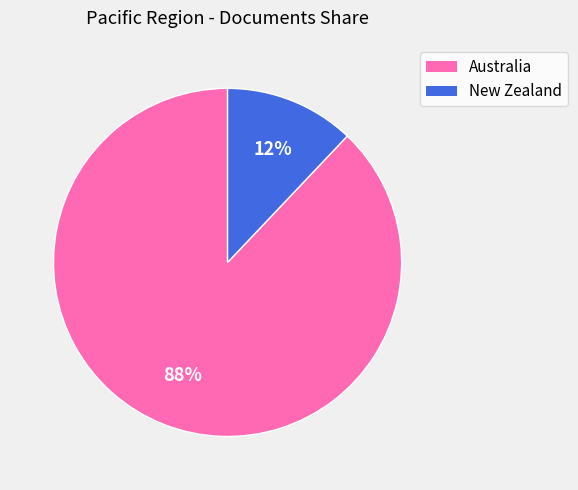

To the nearest percent, what is the combined percentage of New Zealand and Australia?

100%